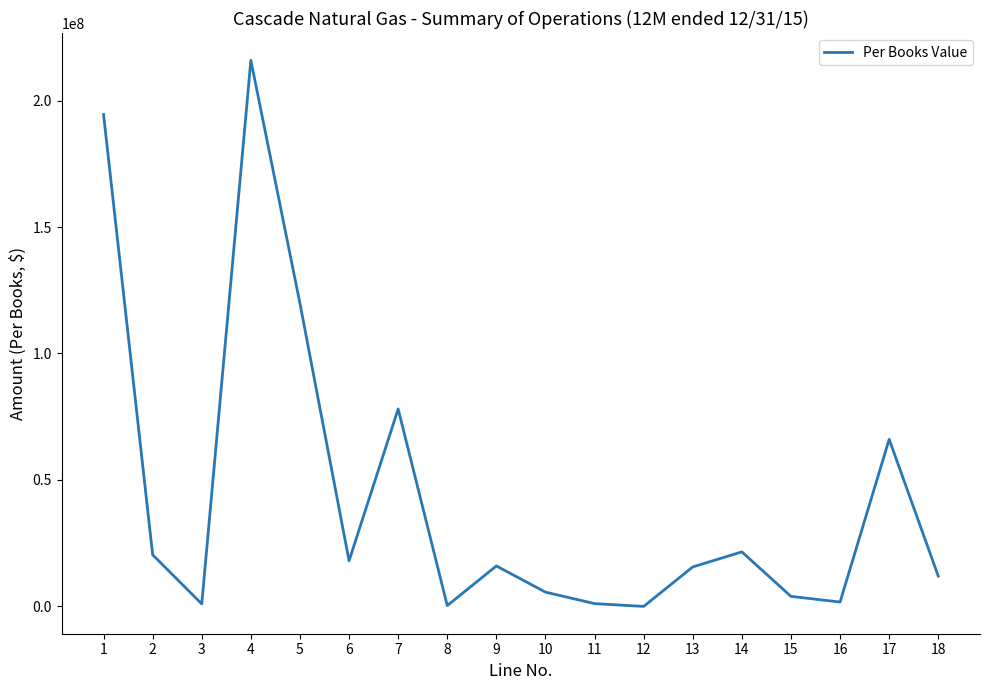

Is it true that the value at 1 is 194465889.7?

True